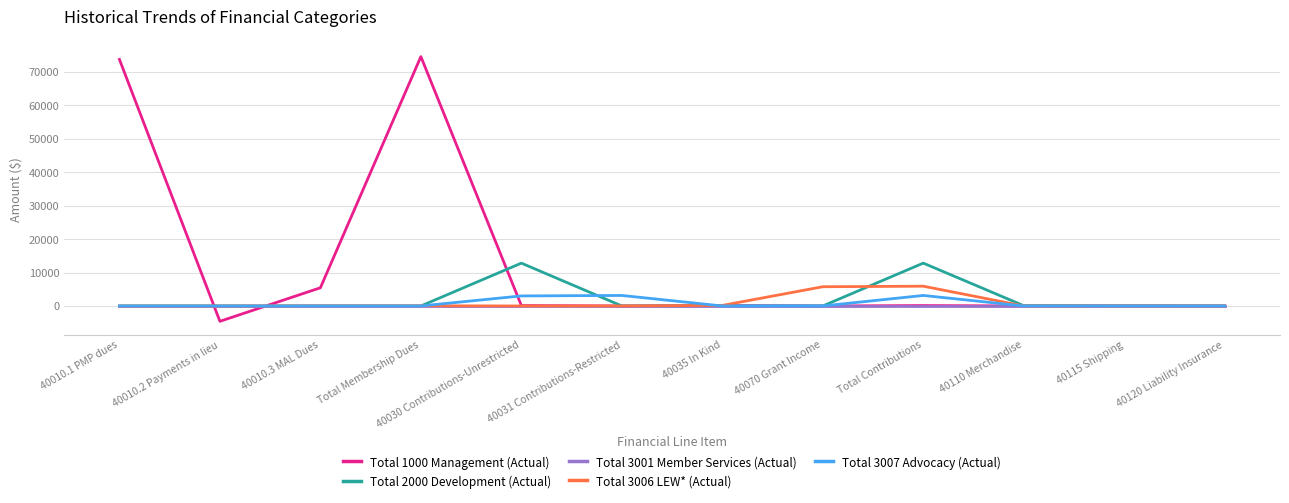

Is it true that Total 1000 Management (Actual) equals 73731.0 at 40010.1 PMP dues?

True